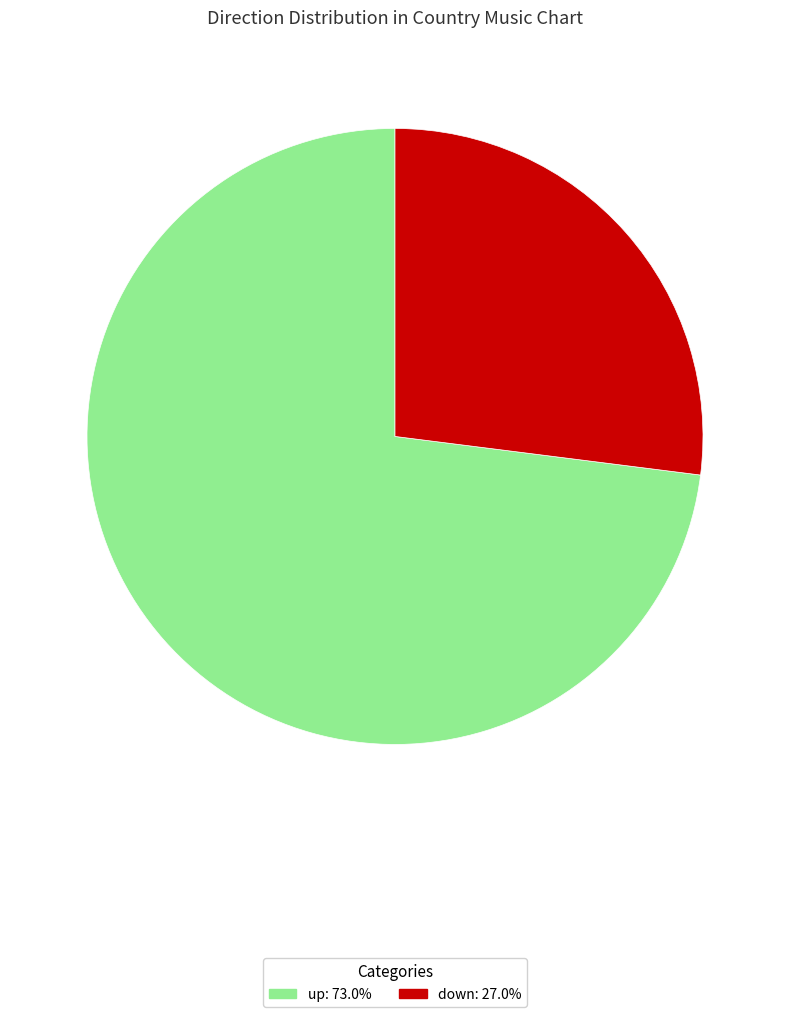

Is the sum of down and up greater than half?

Yes